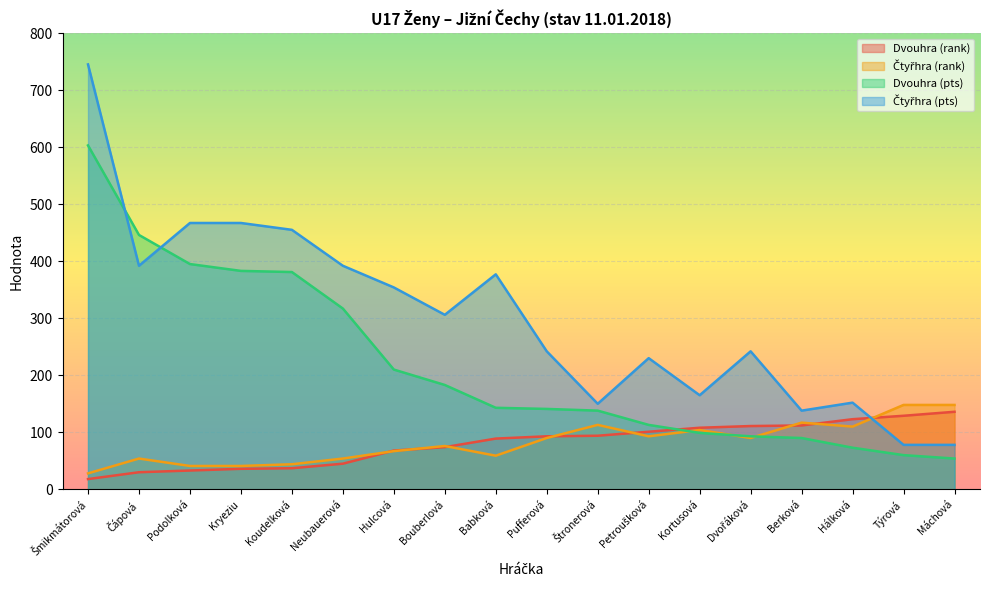

At which label does Dvouhra (rank) reach its minimum?

Šmikmátorová